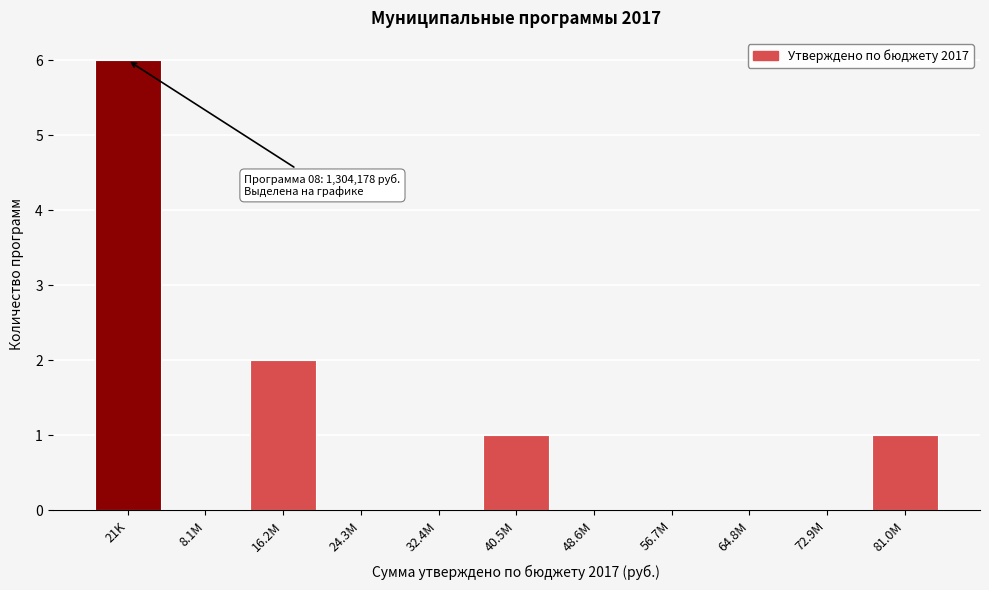

Reading left to right, extract all data points from this chart.

21K=6	8.1M=0	16.2M=2	24.3M=0	32.4M=0	40.5M=1	48.6M=0	56.7M=0	64.8M=0	72.9M=0	81.0M=1